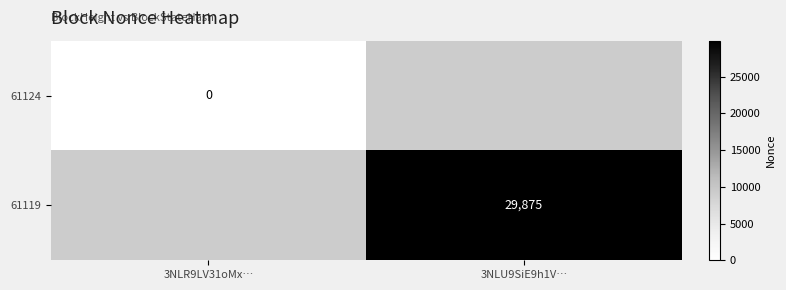

True or false: 61119 has a value of 17865 at 3NLU9SiE9h1V….

False